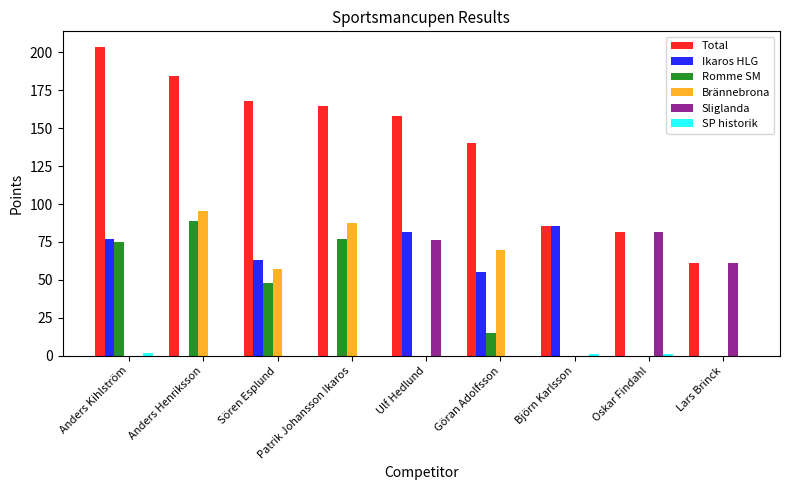

At which label does Total first exceed 157?

Anders Kihlström